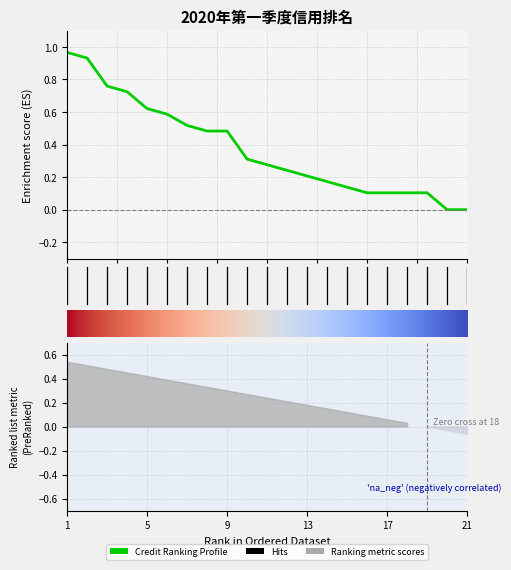

True or false: there are more than 0 points higher than both neighbors.

False